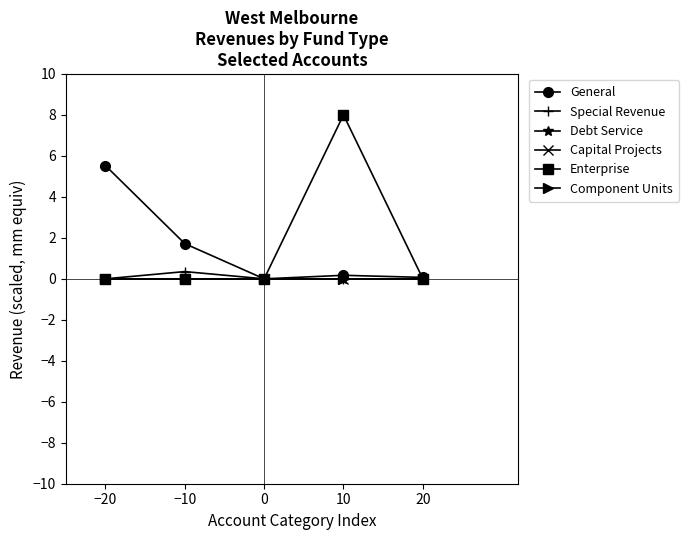

What is the sum of all Enterprise values?

8.0